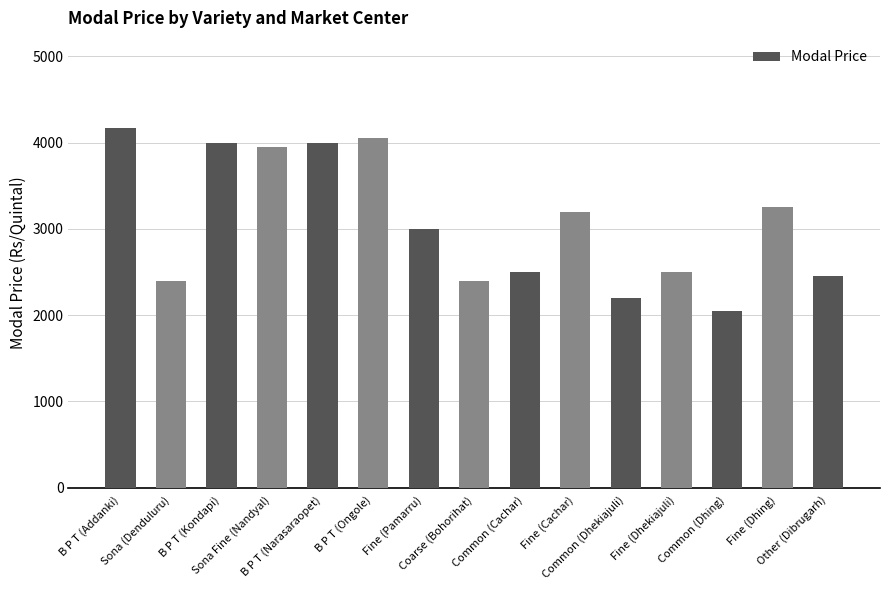

Reading left to right, list all the values displayed in this chart.

B P T (Addanki)=4170	Sona (Denduluru)=2400	B P T (Kondapi)=4000	Sona Fine (Nandyal)=3950	B P T (Narasaraopet)=4000	B P T (Ongole)=4050	Fine (Pamarru)=3000	Coarse (Bohorihat)=2400	Common (Cachar)=2500	Fine (Cachar)=3200	Common (Dhekiajuli)=2200	Fine (Dhekiajuli)=2500	Common (Dhing)=2050	Fine (Dhing)=3250	Other (Dibrugarh)=2450